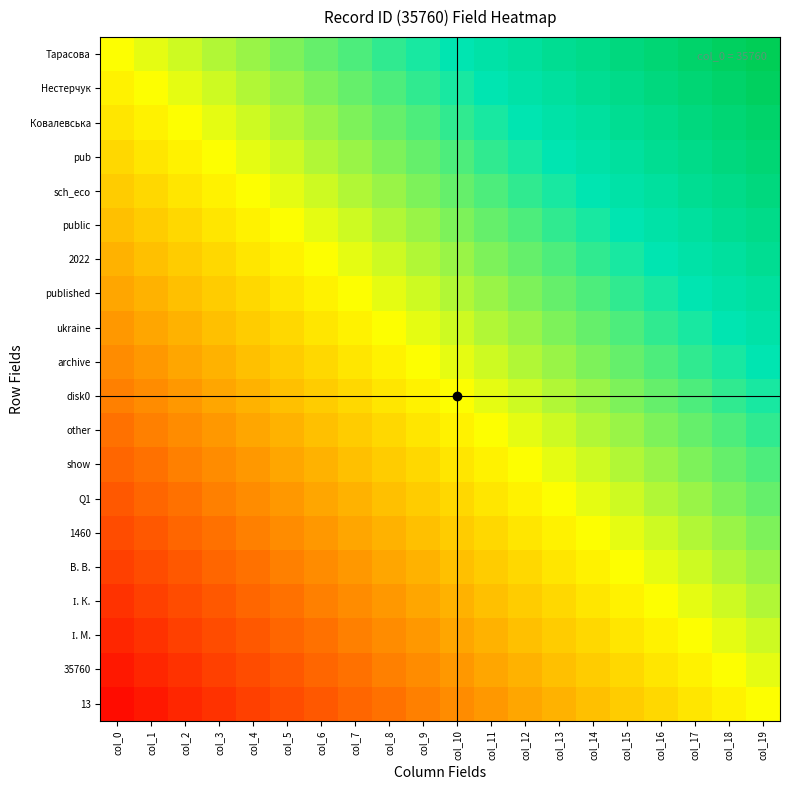

Rank the series at col_18 from lowest to highest value.

13, 35760, І. М., І. К., В. В., 1460, Q1, show, other, disk0, archive, ukraine, published, 2022, public, sch_eco, pub, Ковалевська, Нестерчук, Тарасова